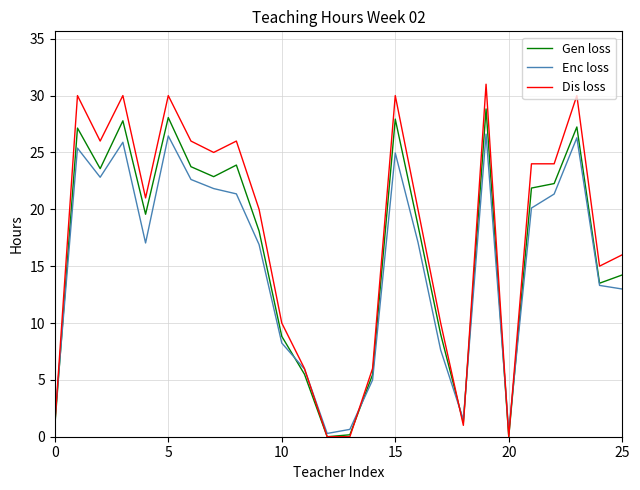

What is the maximum value for Dis loss?

31.0